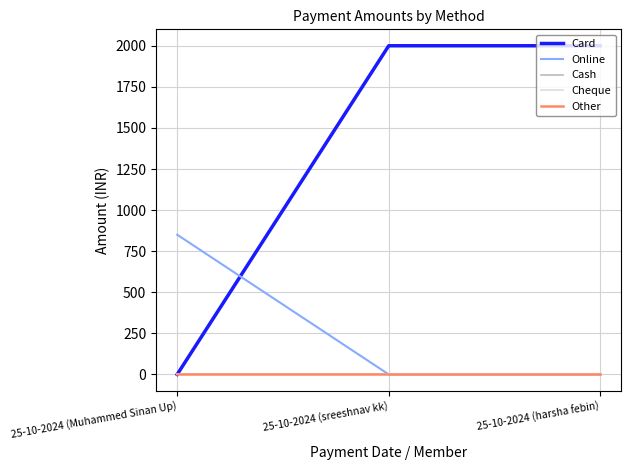

What is the difference between the maximum and minimum values in the Online series?

850